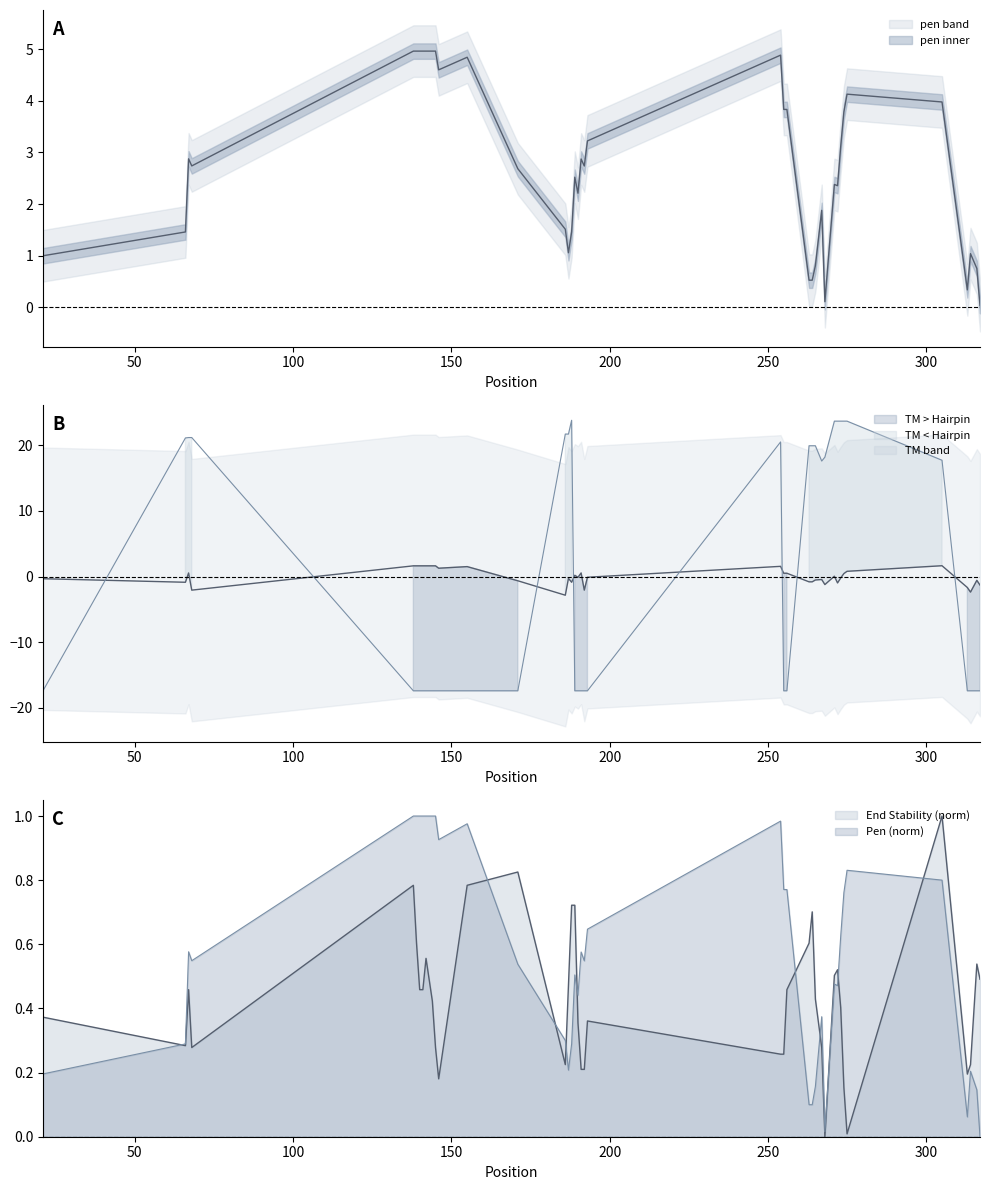

How many lines are shown in the chart?

4